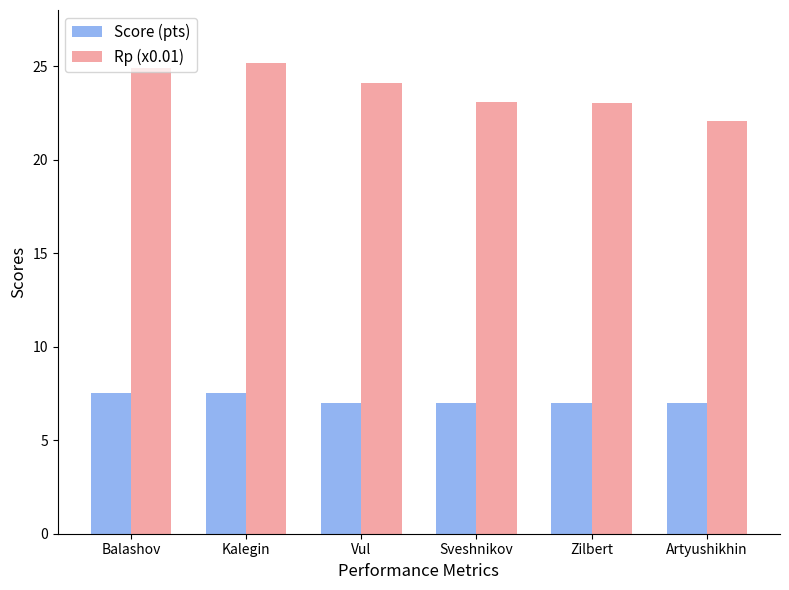

What is the total value across all series at Balashov?

32.4